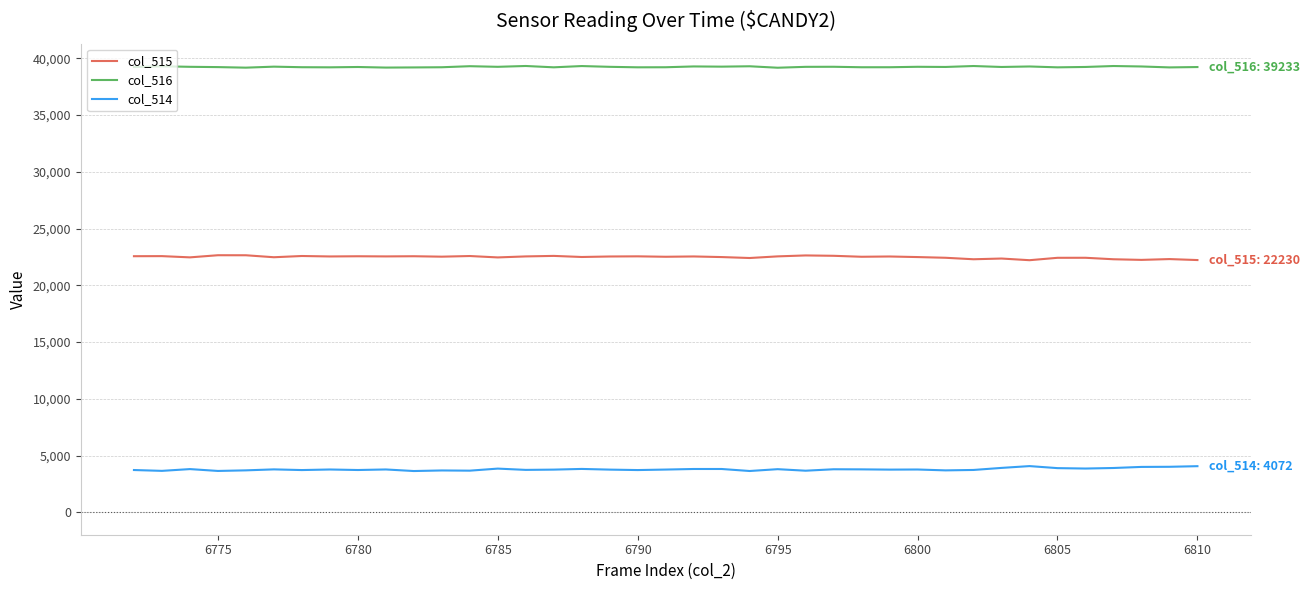

Rank the series by their average value, from highest to lowest.

col_516, col_515, col_514